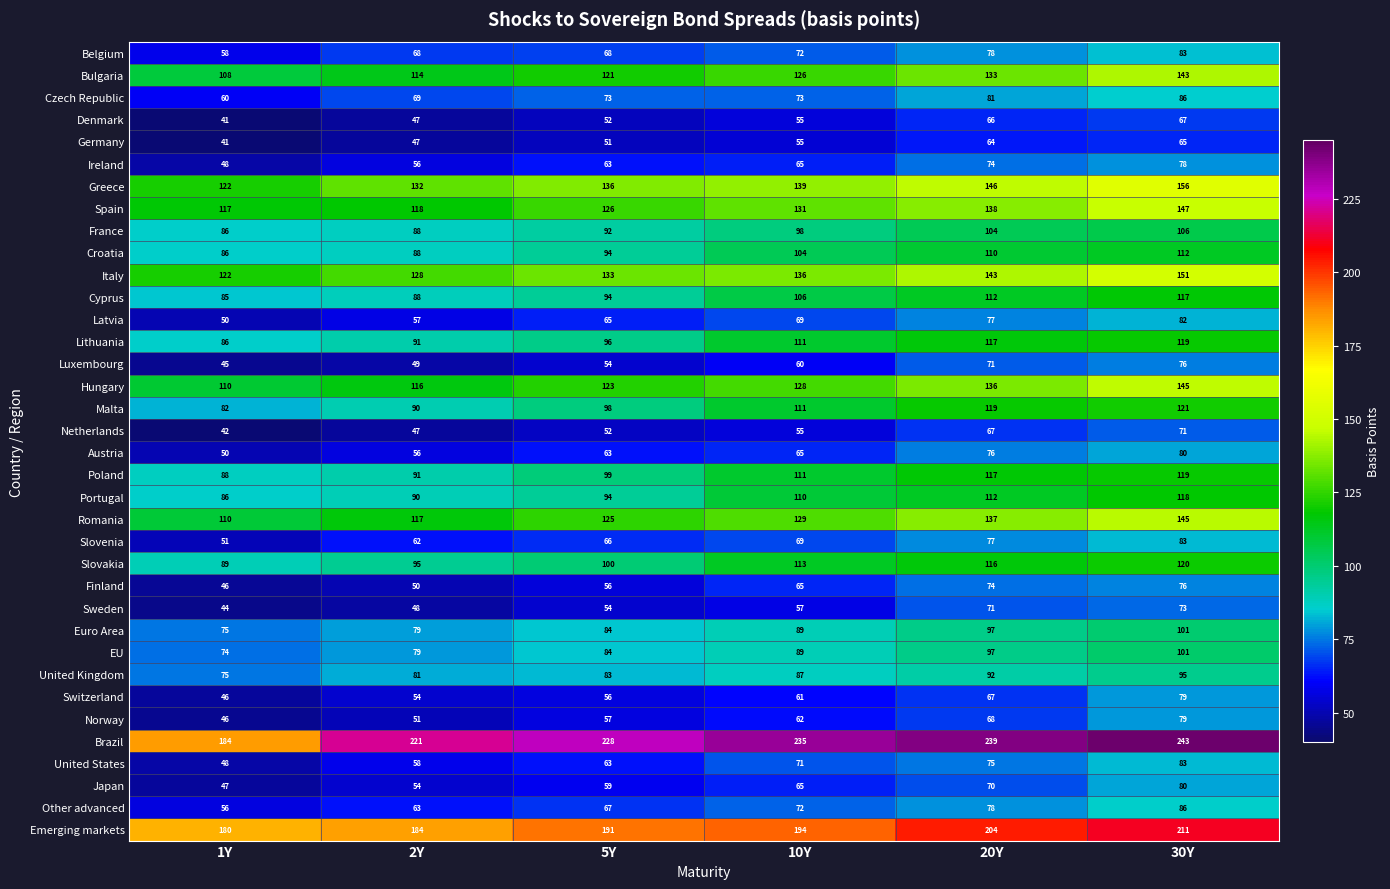

What is the difference between the highest and lowest values at 5Y?

177